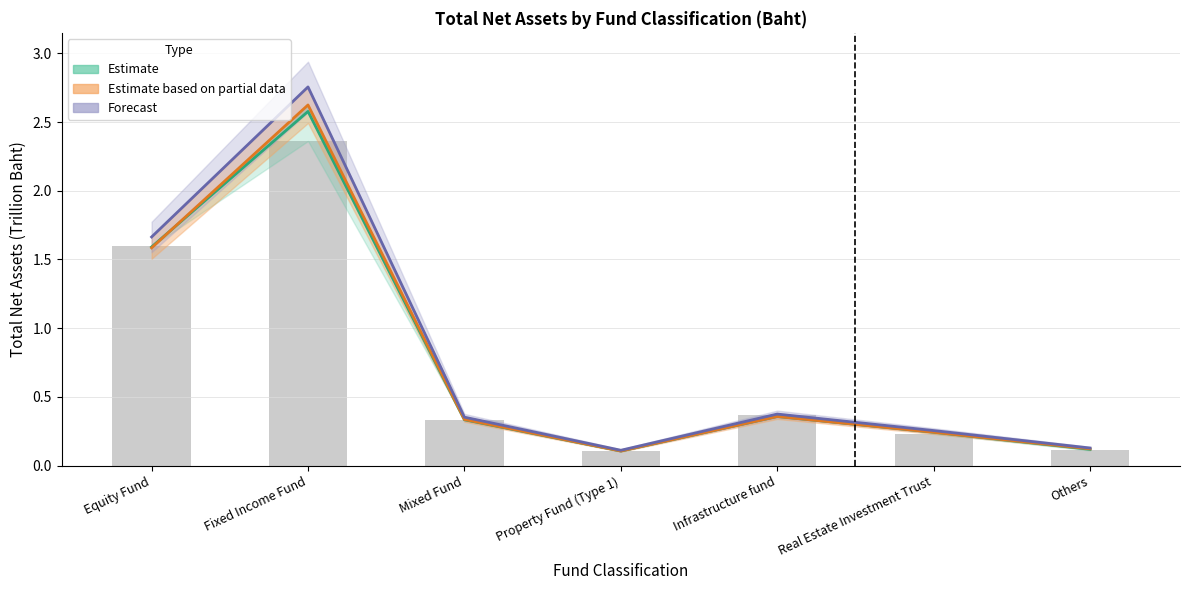

List the labels in order of Dec 2023 NAV (Bars) value, largest first.

Fixed Income Fund, Equity Fund, Infrastructure fund, Mixed Fund, Real Estate Investment Trust, Others, Property Fund (Type 1)